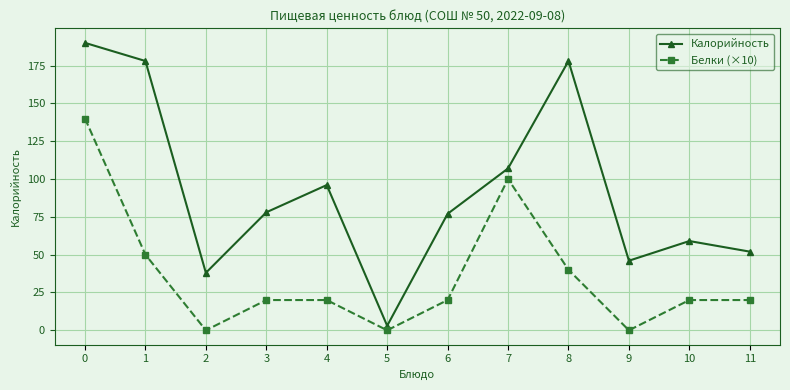

Does the chart display data point markers on the line(s)?

Yes